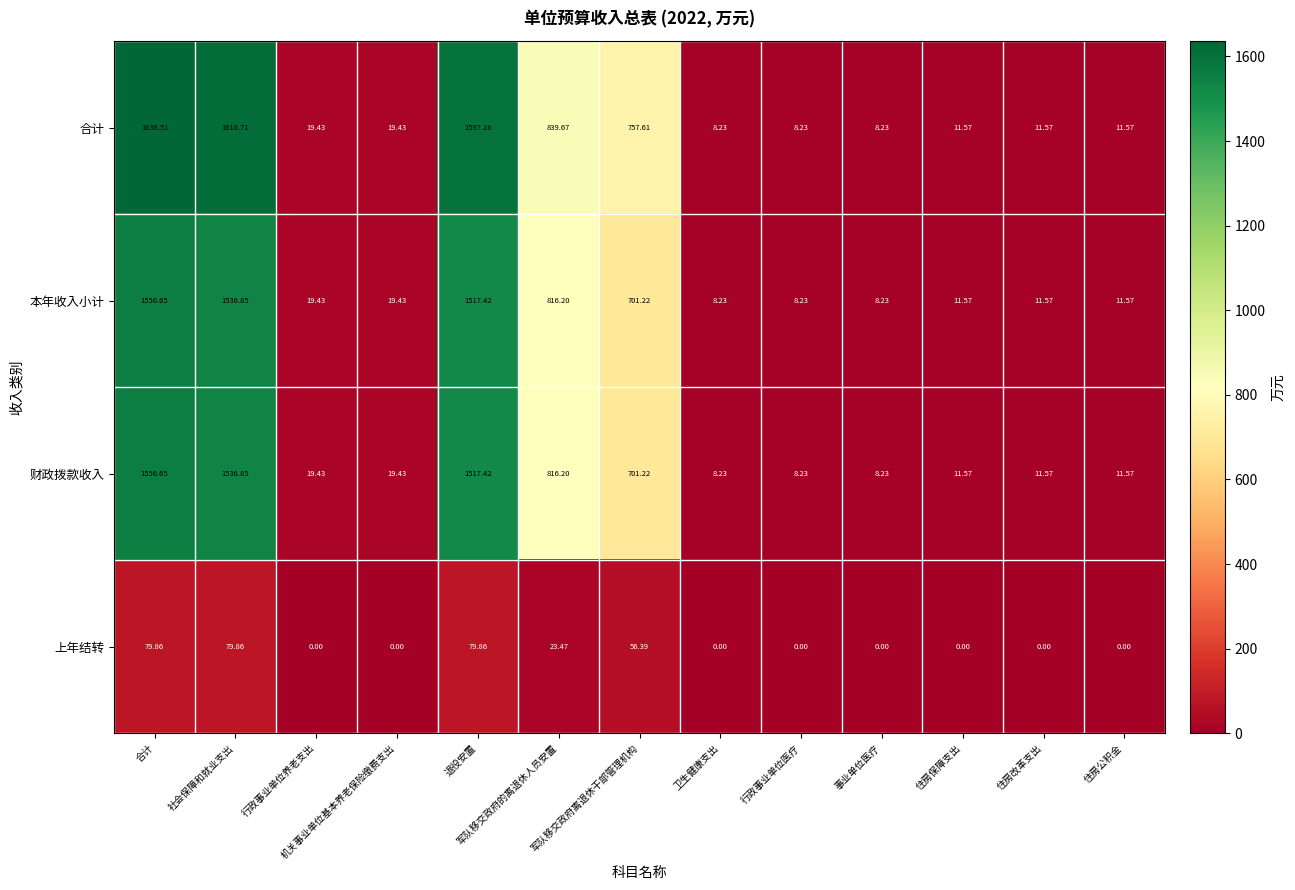

Where does the 财政拨款收入 series first go above 19?

合计